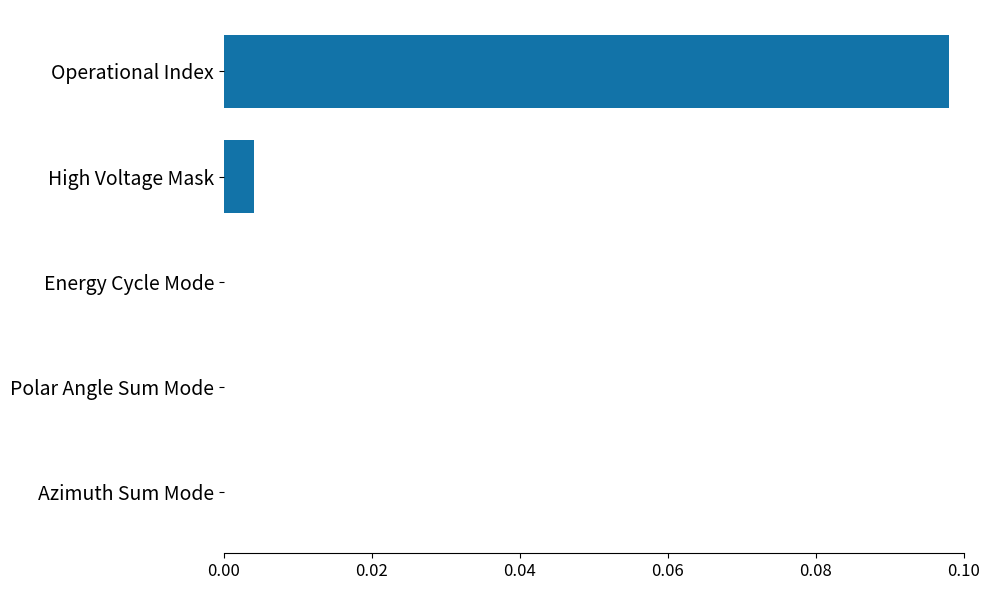

True or false: the data shows 0.0 at High Voltage Mask.

True